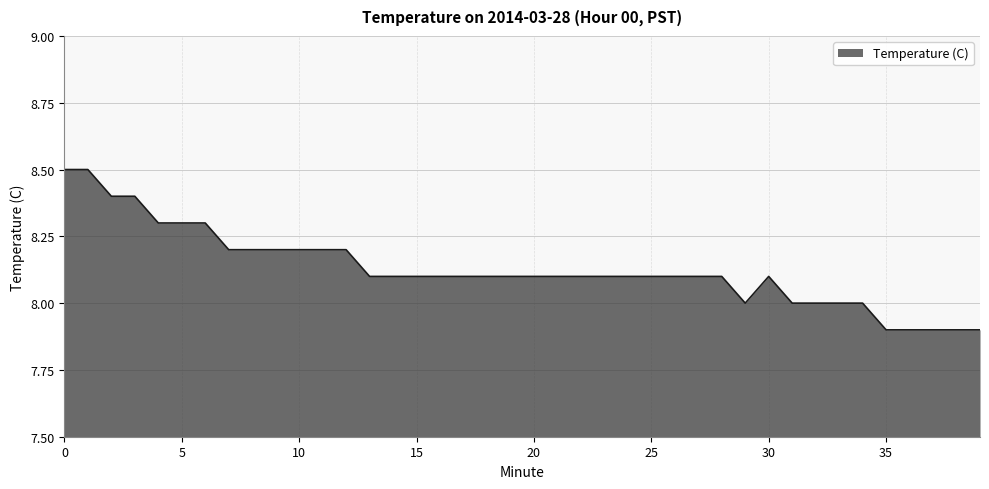

What is the greatest value displayed?

8.5